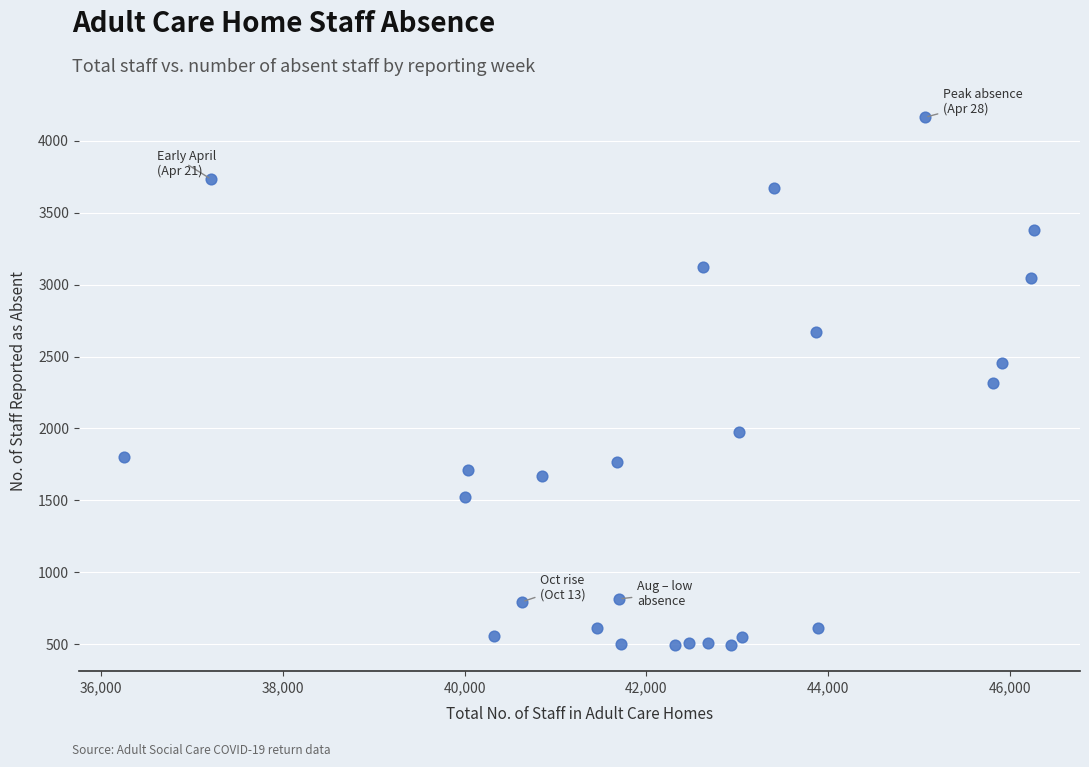

What is the range of X values (max minus min)?

10015